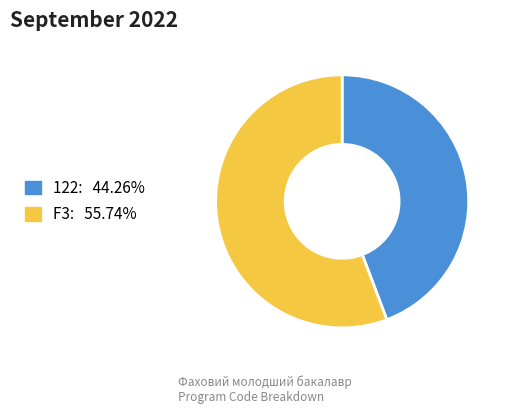

What is the ratio of the value at 122: 44.26% to the value at F3: 55.74%?

0.8